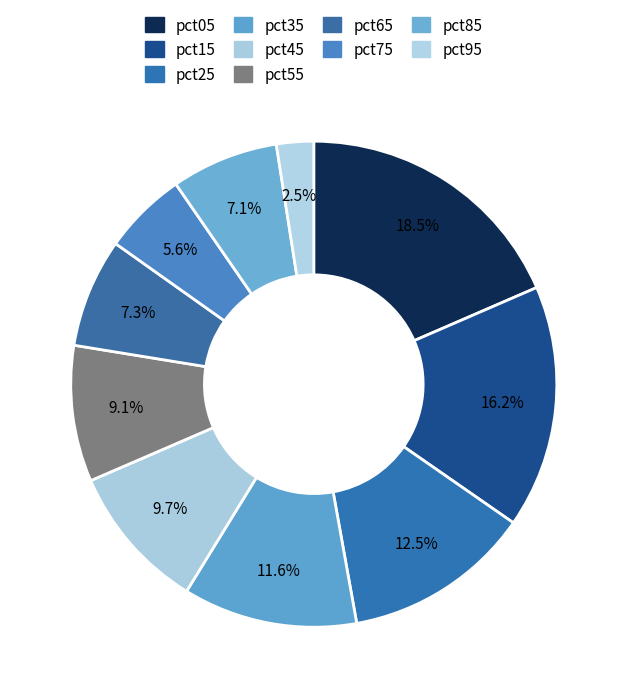

To the nearest percent, what is the difference between the pct55 and pct95 slice percentages?

7%